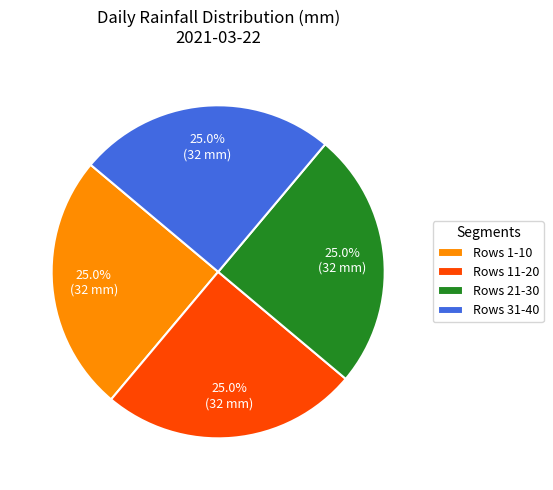

Count the number of slices in the pie.

4